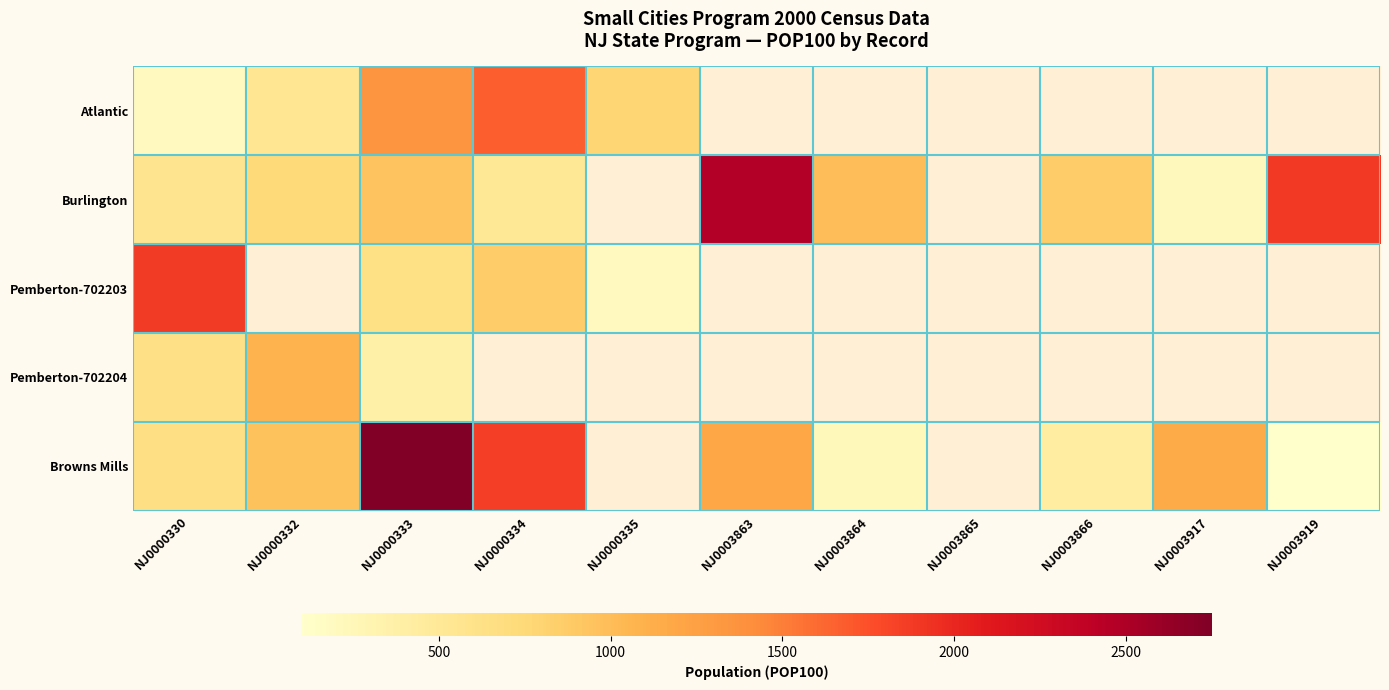

Where does the Browns Mills series first go above 1154?

NJ0000333